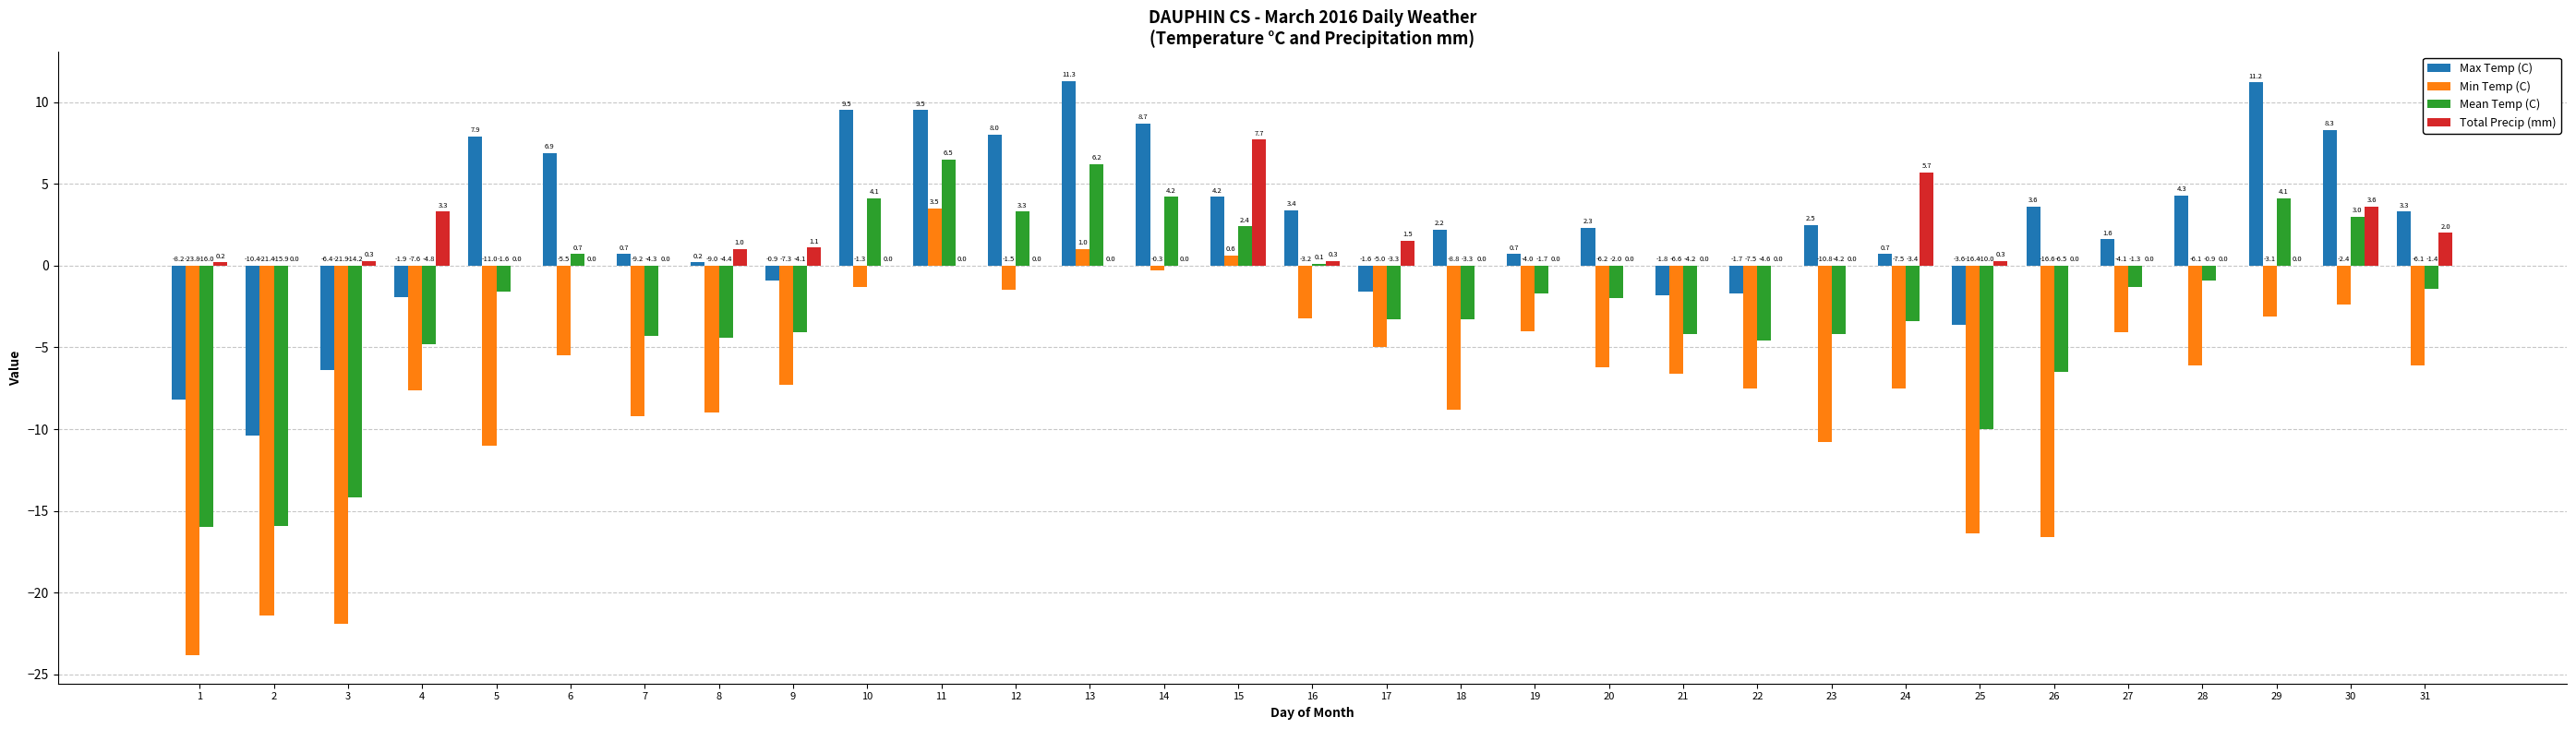

What is the sum of the Min Temp (C) values at 5 and 28?

-17.1